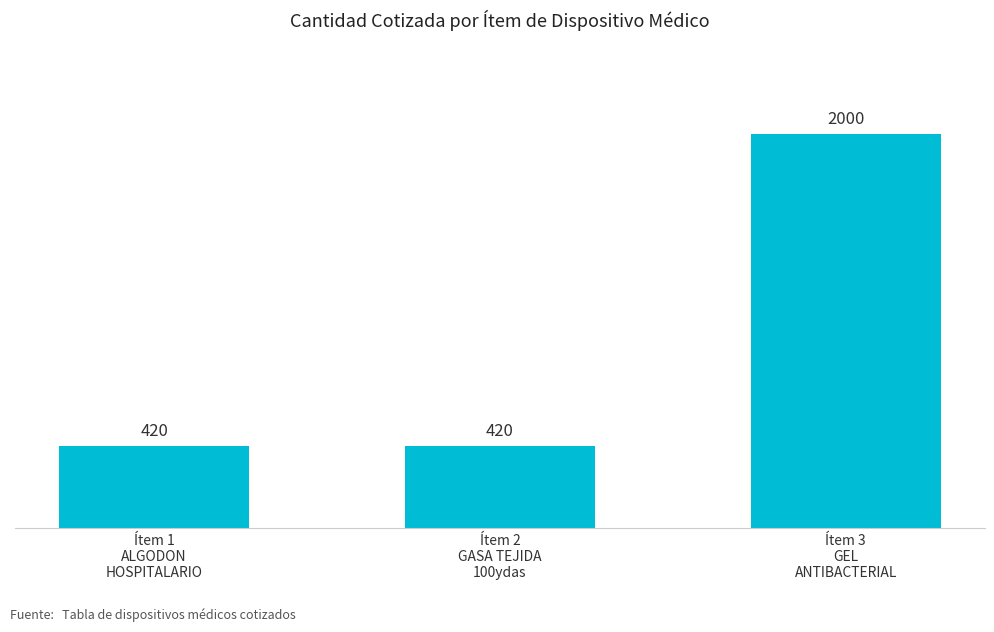

What is the average value?

947